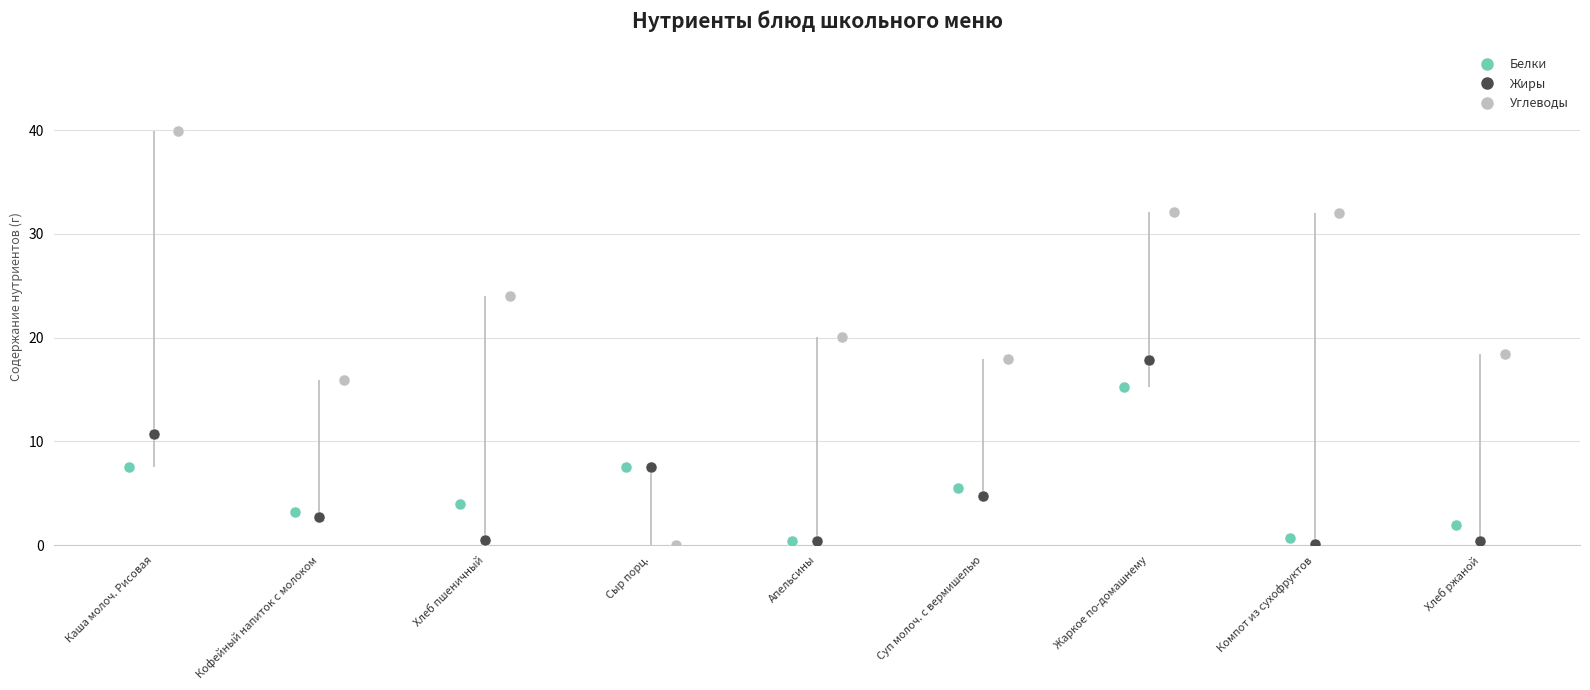

Which series has the largest Y range (max minus min)?

Углеводы